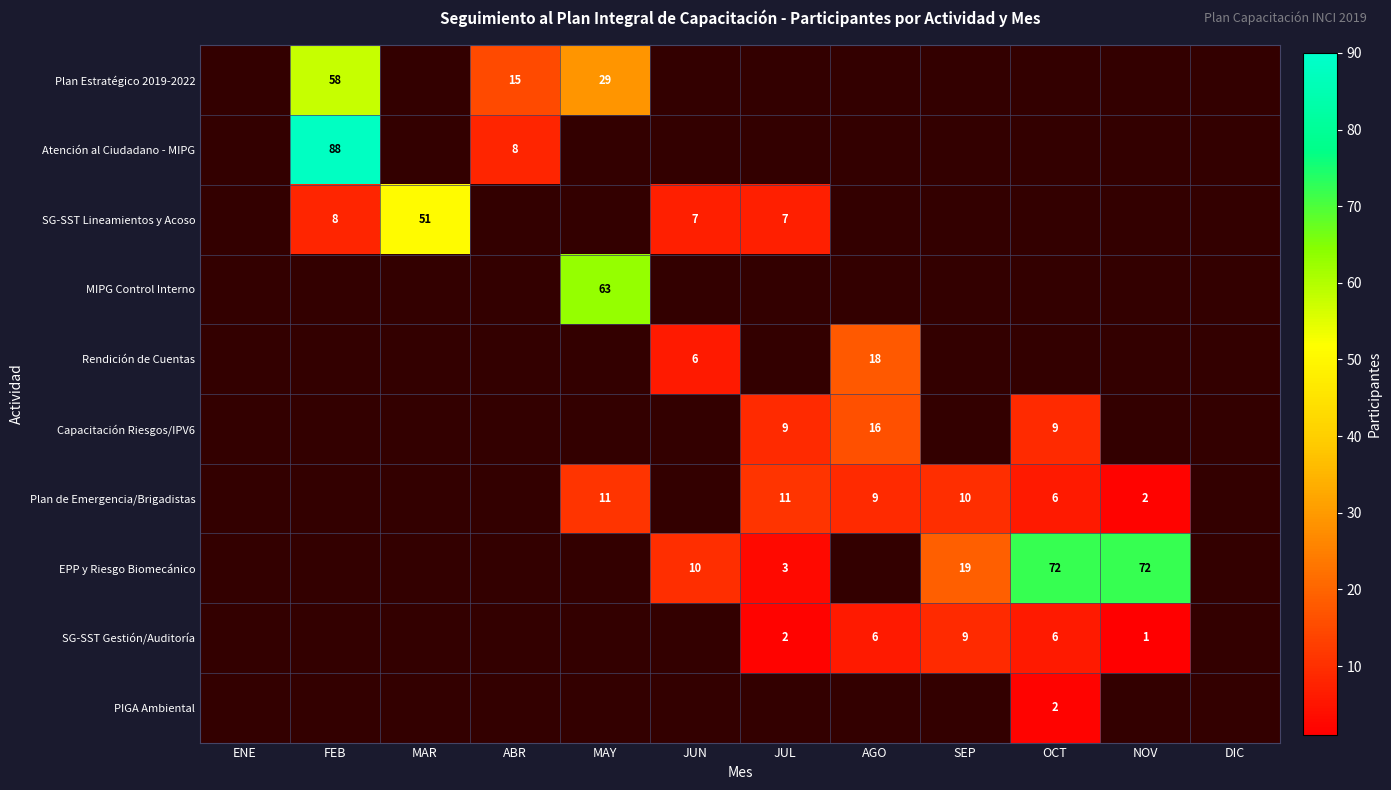

The value of SG-SST Gestión/Auditoría at OCT is 6. True or false?

True